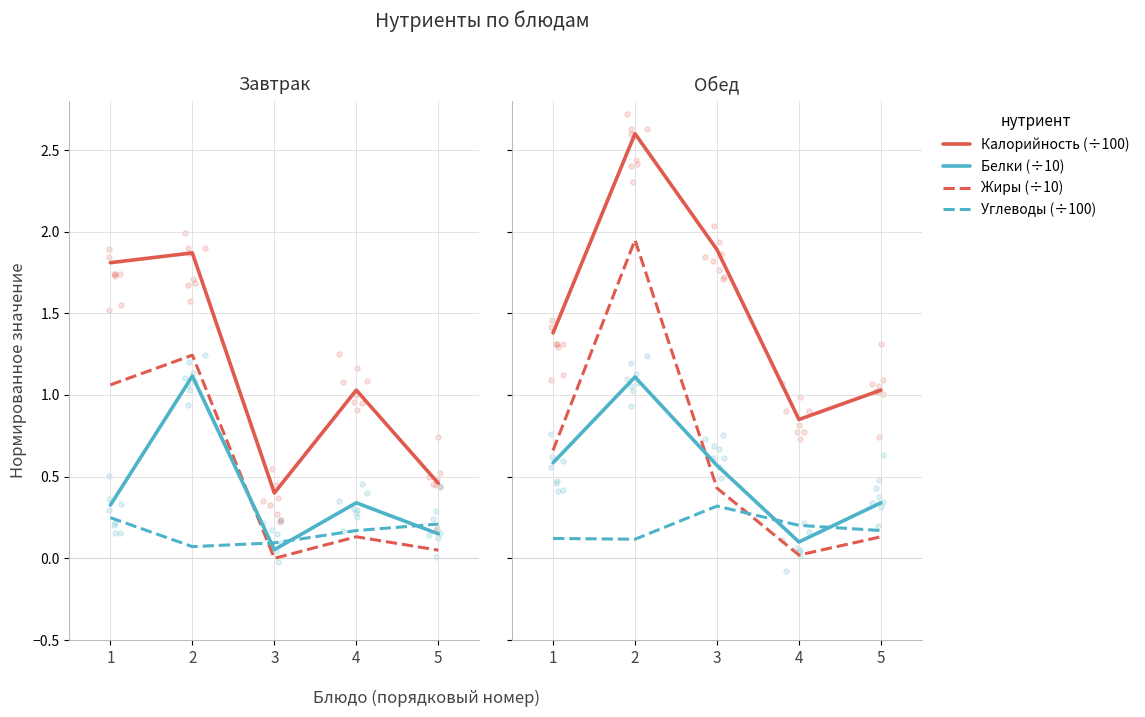

At how many categories does at least one series exceed 0?

5